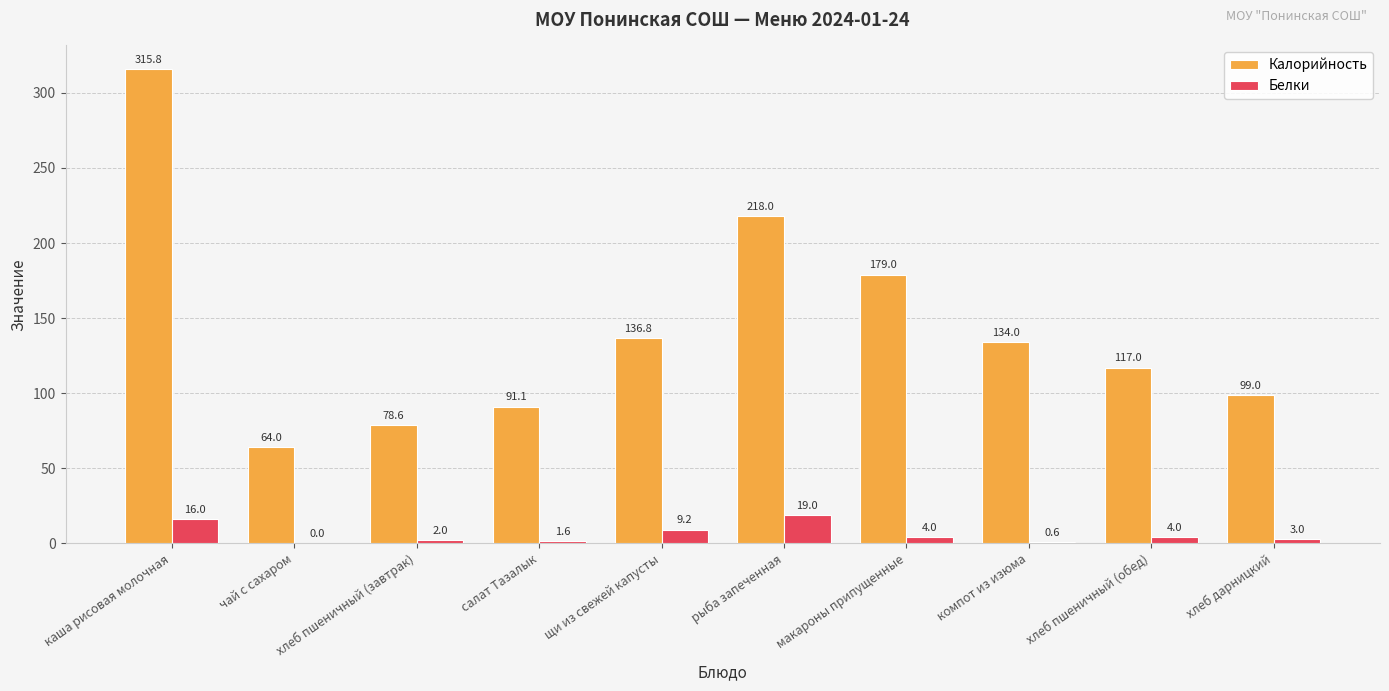

What is the highest value of the Калорийность series?

315.8